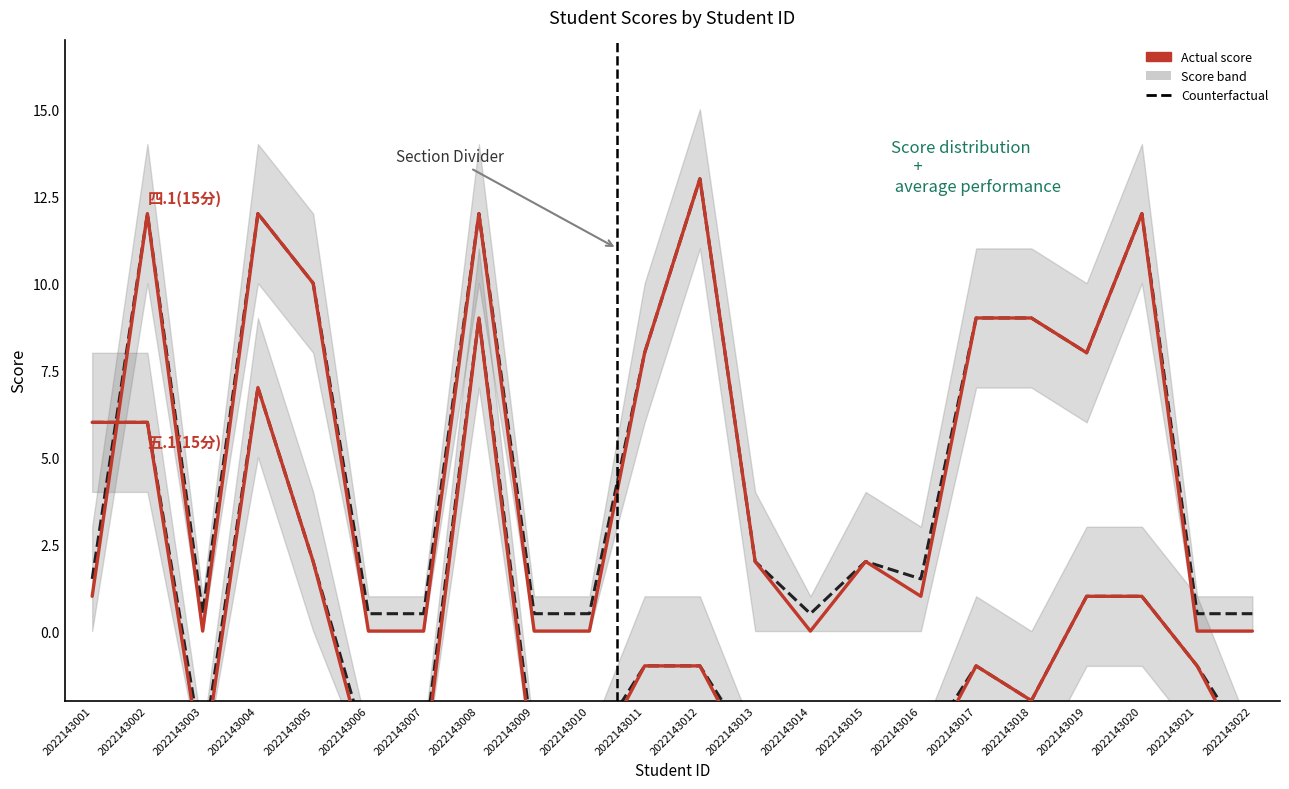

The 五.1(15分) series shows 0.3 at 2022143020. True or false?

False